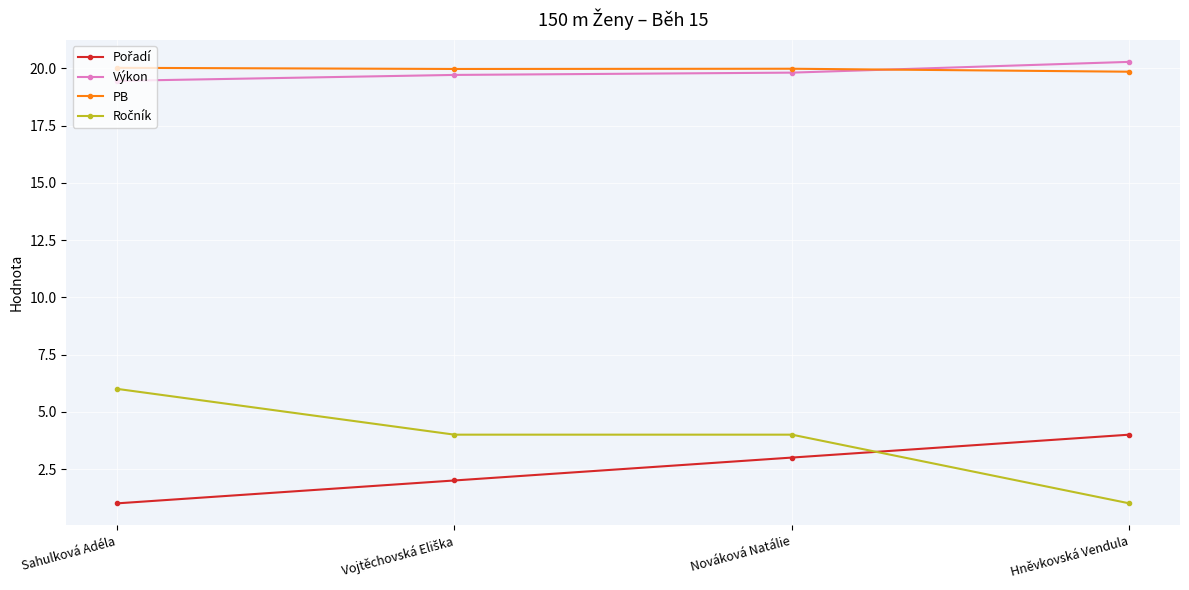

Read the Výkon value at Nováková Natálie.

19.8